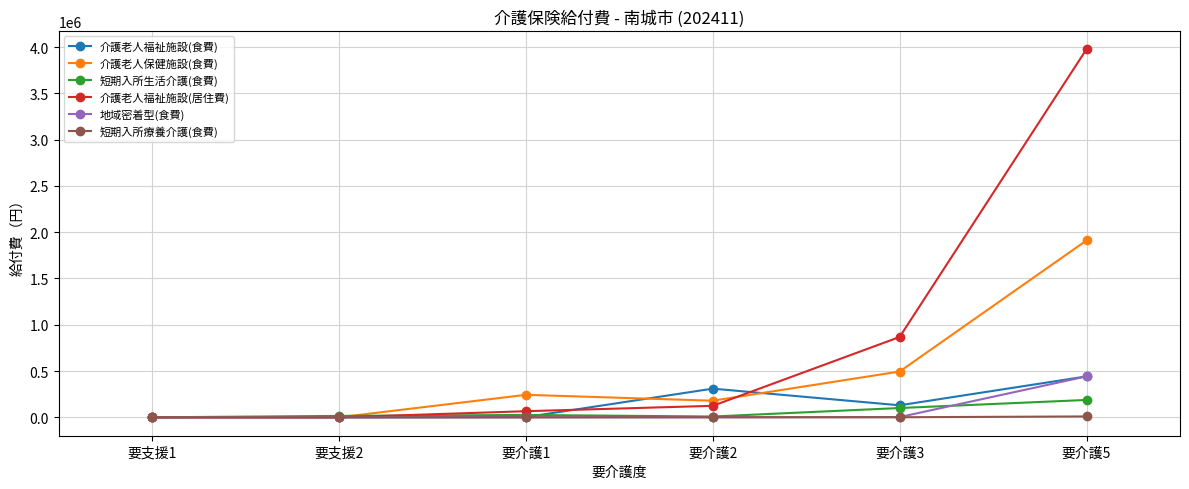

What is the total value across all series at 要支援2?

15265